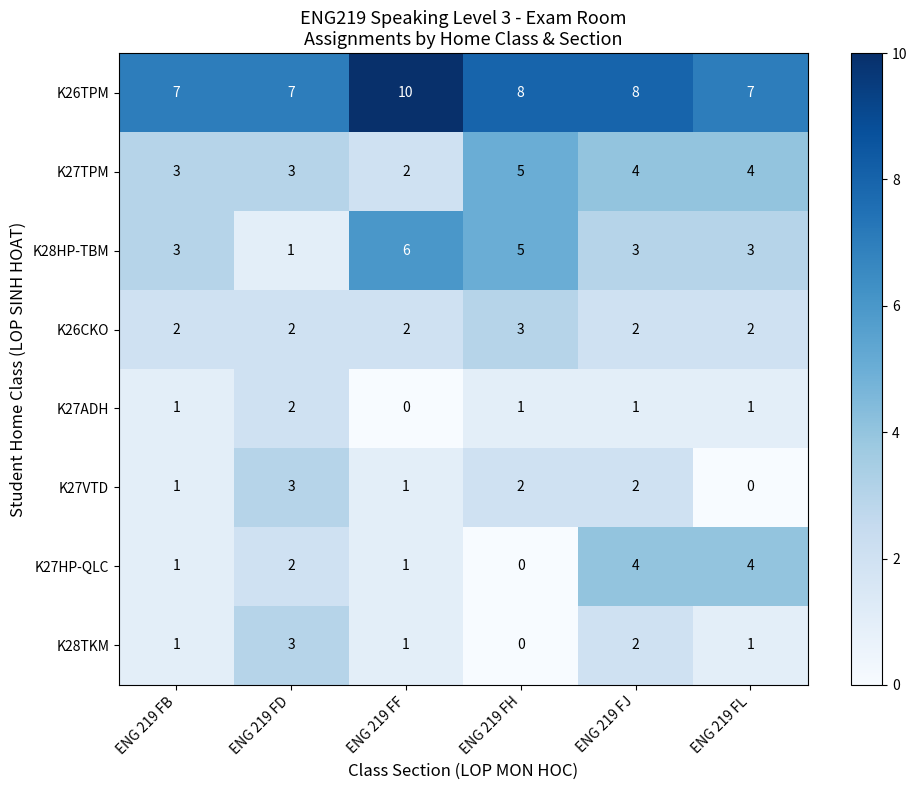

What is the total value across all series at ENG 219 FL?

22